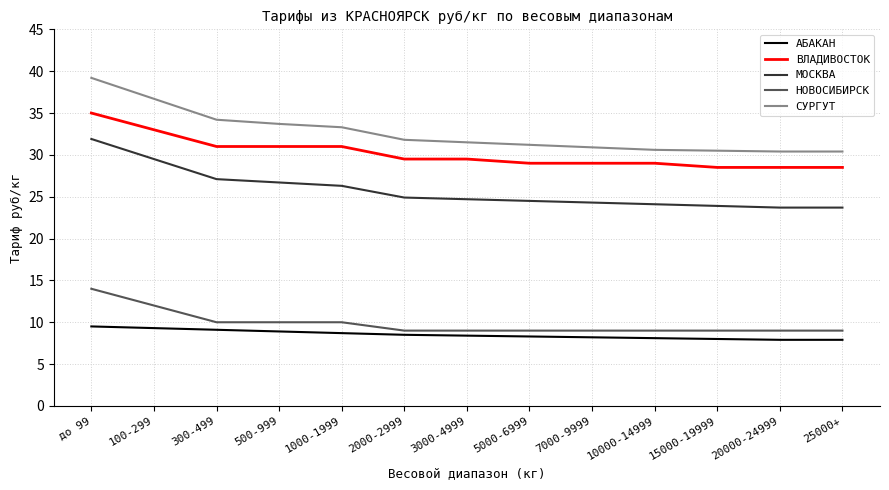

True or false: СУРГУТ and ВЛАДИВОСТОК cross at least once.

False